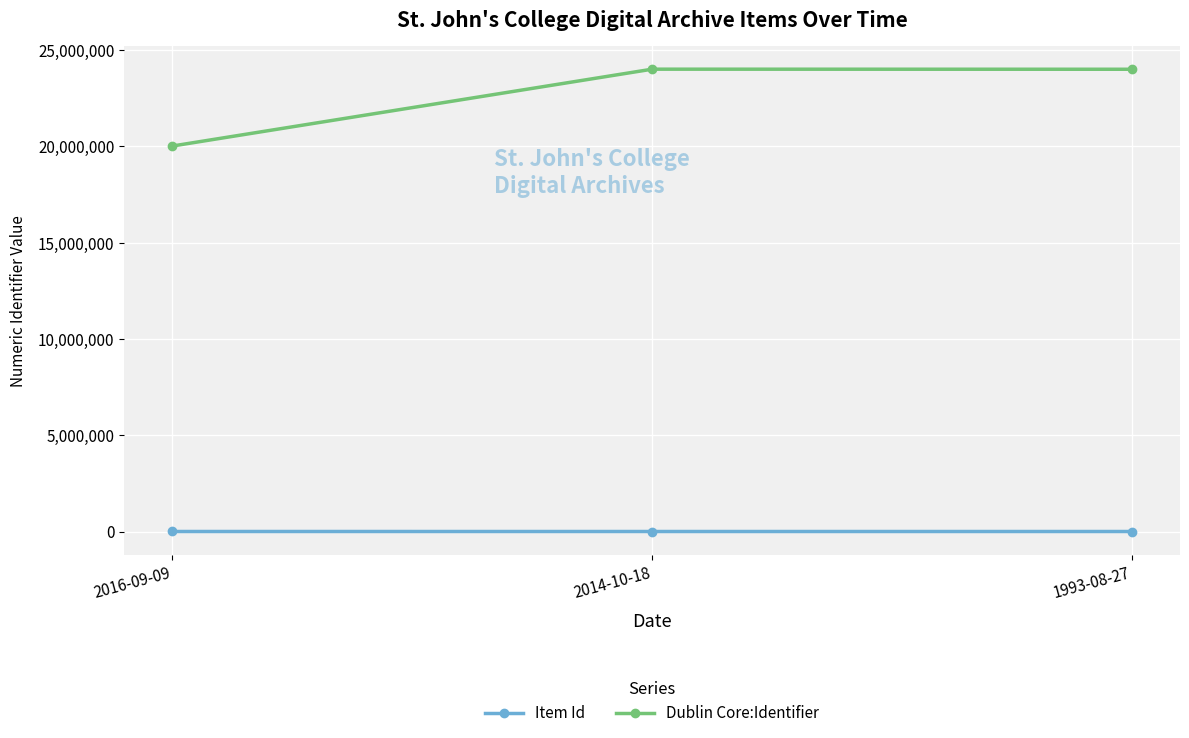

The value of Dublin Core:Identifier at 1993-08-27 is 42333982. True or false?

False